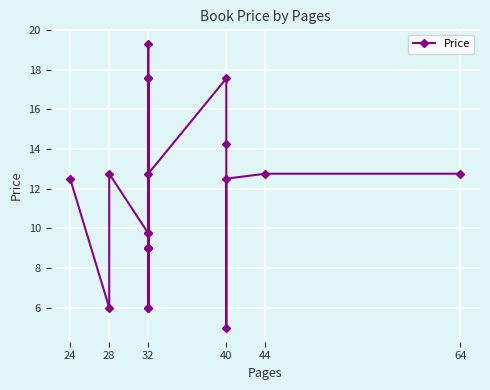

What is the difference between the maximum and minimum values?

14.3